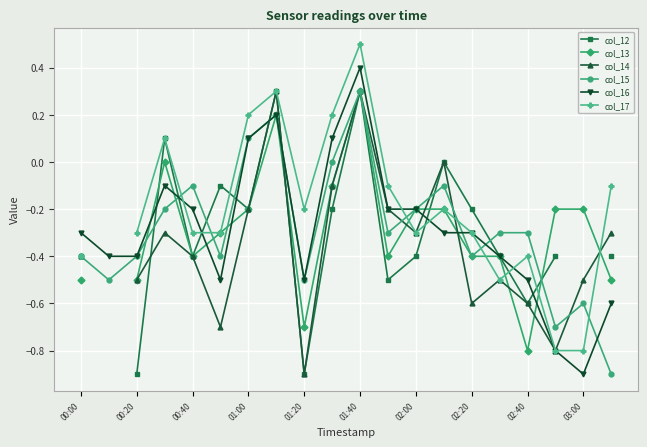

What is the difference between the second highest and minimum values in the col_14 series?

0.7